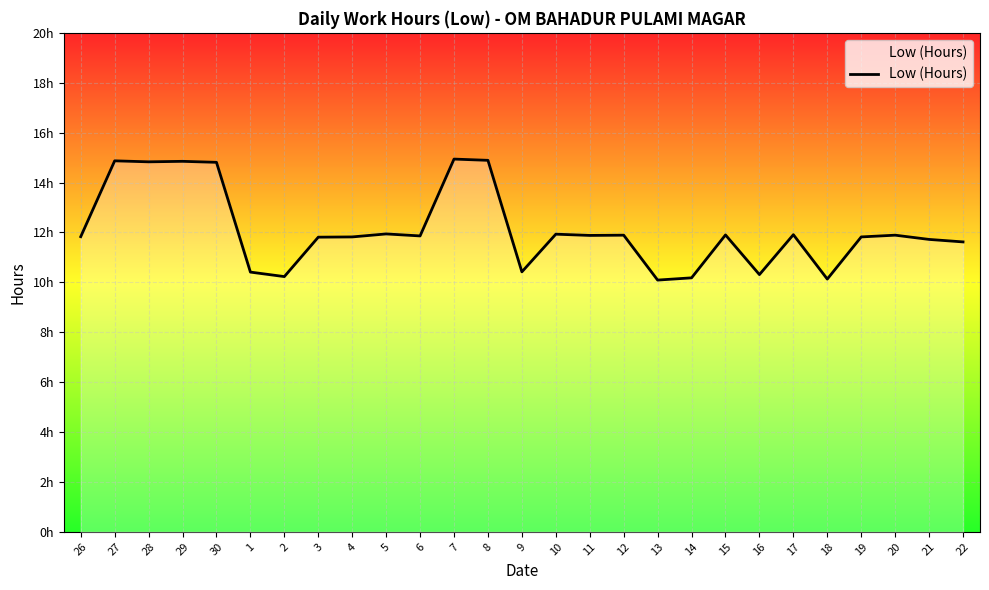

Where does the data first go above 11?

26